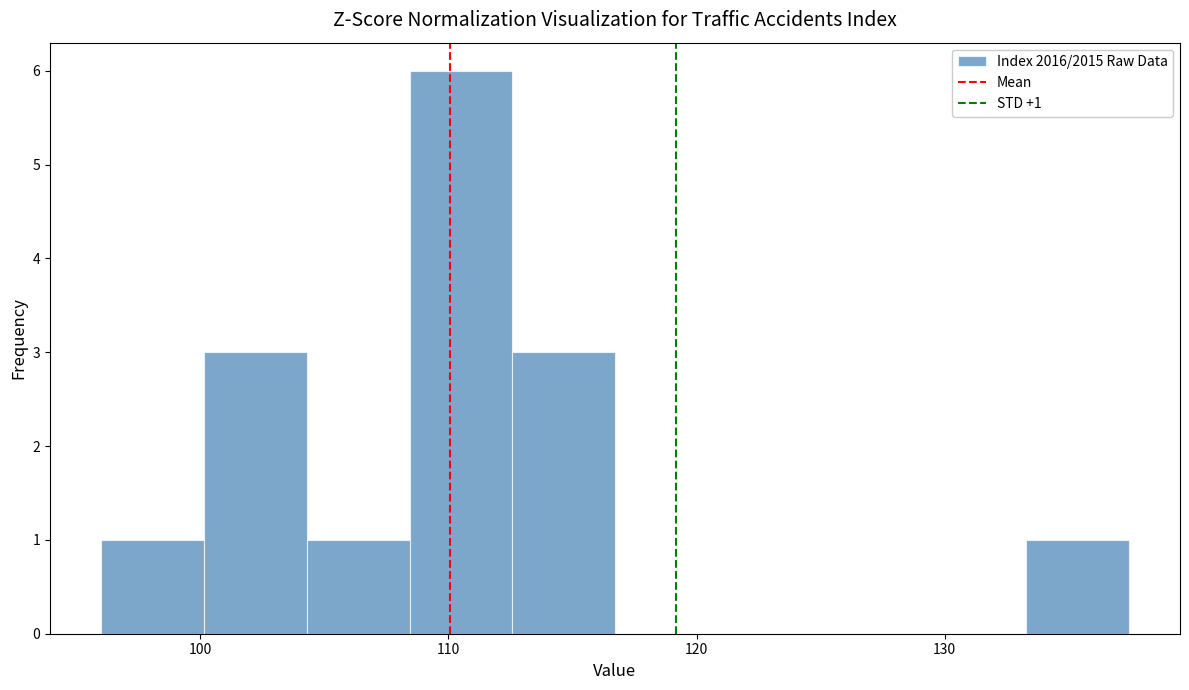

Which range on the x-axis has the tallest bar?

108 to 113